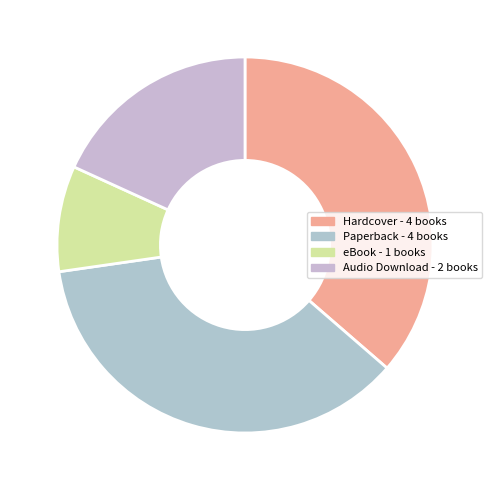

What percentage do eBook and Audio Download together represent?

27.3%